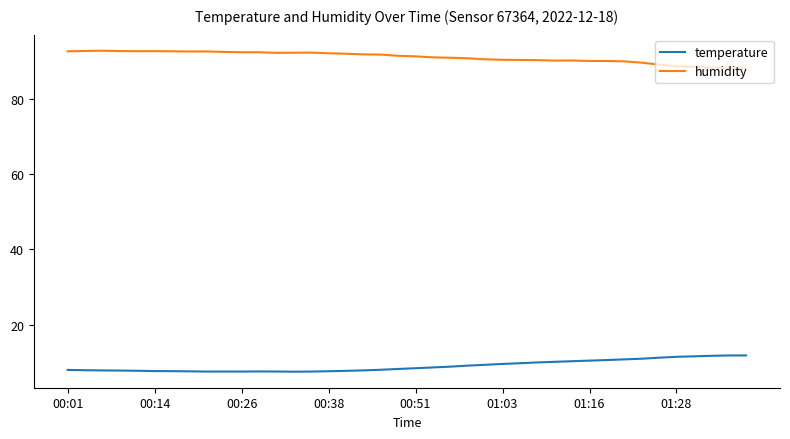

True or false: temperature and humidity cross at least once.

False